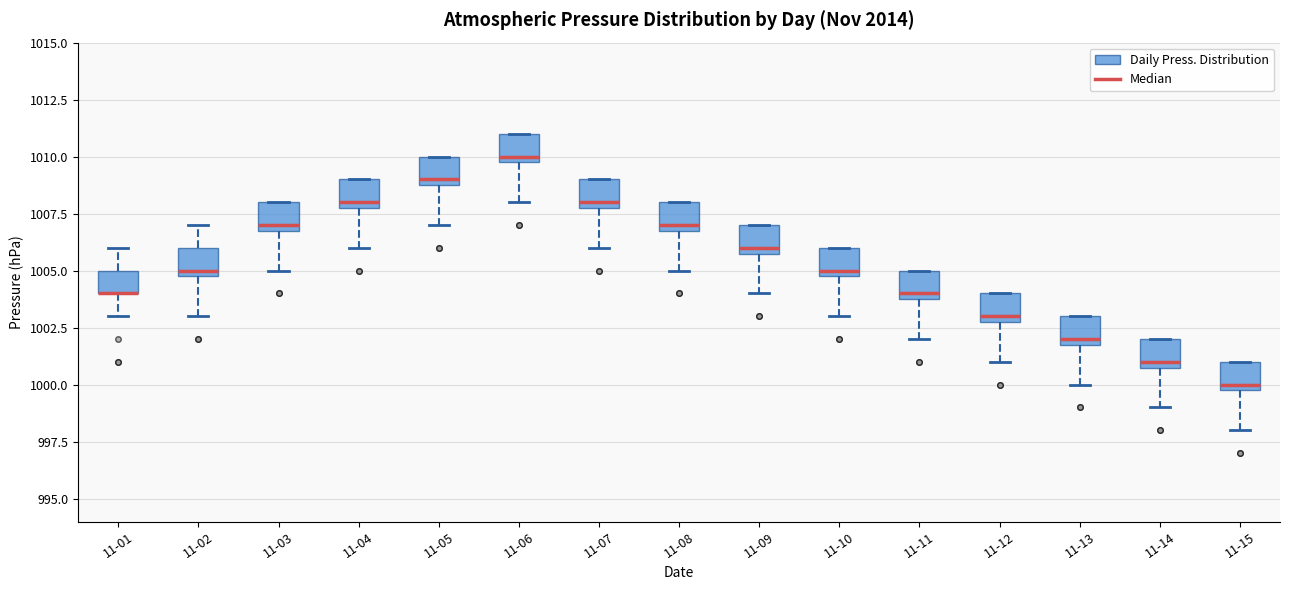

Where is the lower edge of the box for 11-15 on the y-axis? The values are not printed on the chart, so give them approximately, as read against the axis.

1000